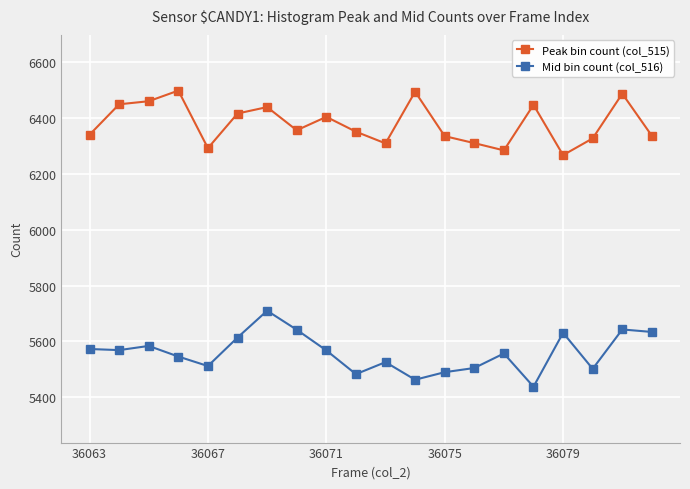

What is the value of the Mid bin count (col_516) point at the 14th from the left?

5505